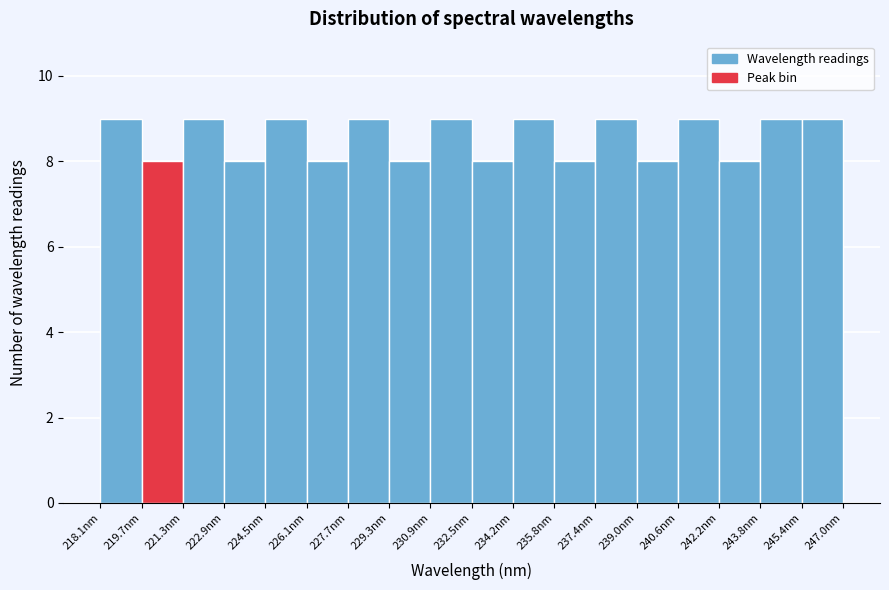

Reading left to right, list every bar in this chart as the range it spans on the x-axis followed by its height. Neither the bar edges nor the heights are printed on the chart, so give them approximately, as read against the axes.

218.0 to 219.6: 9
219.6 to 221.2: 8
221.2 to 222.8: 9
222.8 to 224.4: 8
224.4 to 226.2: 9
226.2 to 227.8: 8
227.8 to 229.4: 9
229.4 to 231.0: 8
231.0 to 232.6: 9
232.6 to 234.2: 8
234.2 to 235.8: 9
235.8 to 237.4: 8
237.4 to 239.0: 9
239.0 to 240.6: 8
240.6 to 242.2: 9
242.2 to 243.8: 8
243.8 to 245.4: 9
245.4 to 247.0: 9